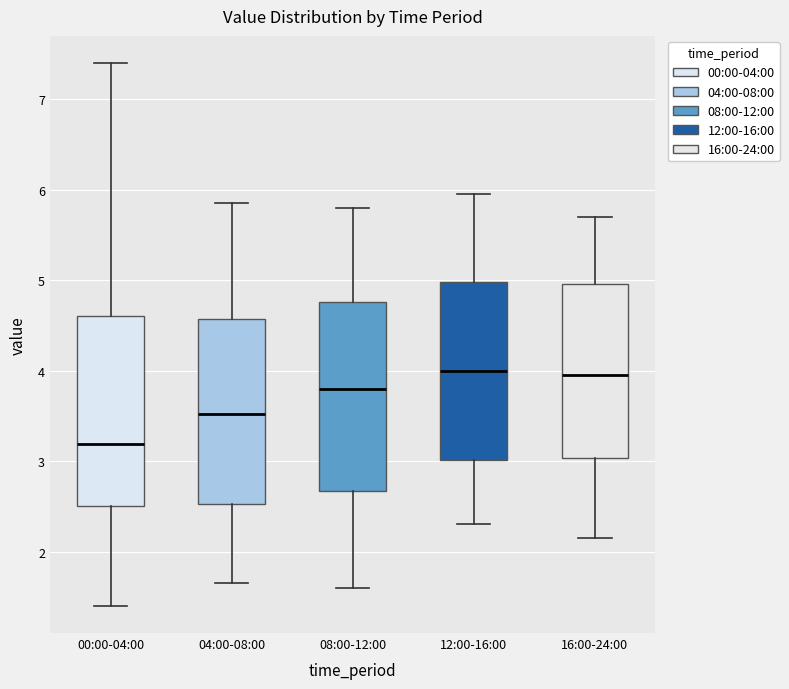

Where does the median line of the box for 16:00-24:00 sit on the y-axis? The values are not printed on the chart, so give them approximately, as read against the axis.

4.0